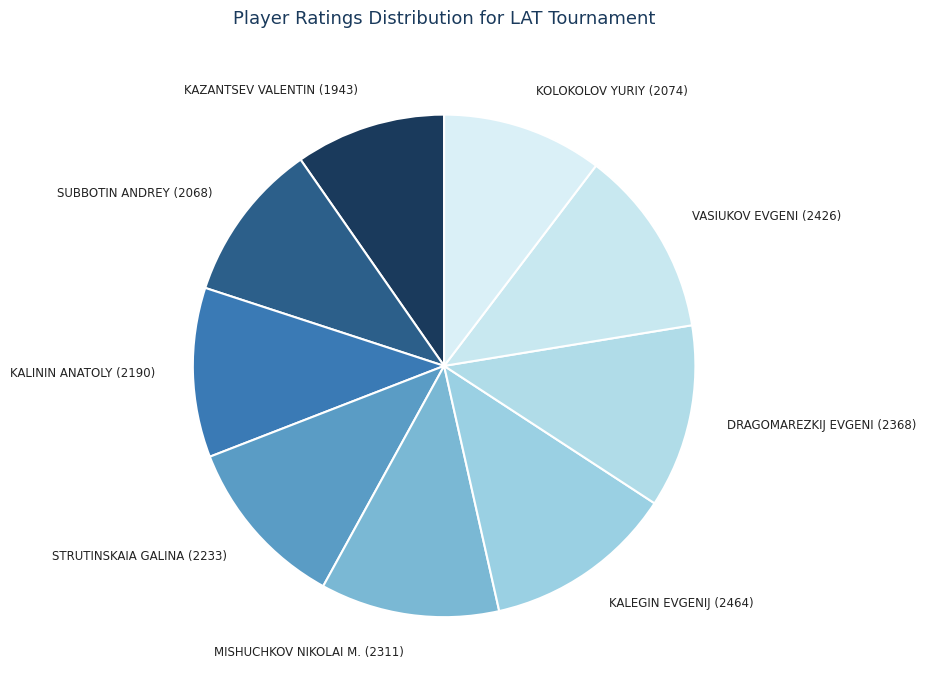

Does STRUTINSKAIA GALINA (2233) account for over 50% of the chart?

No